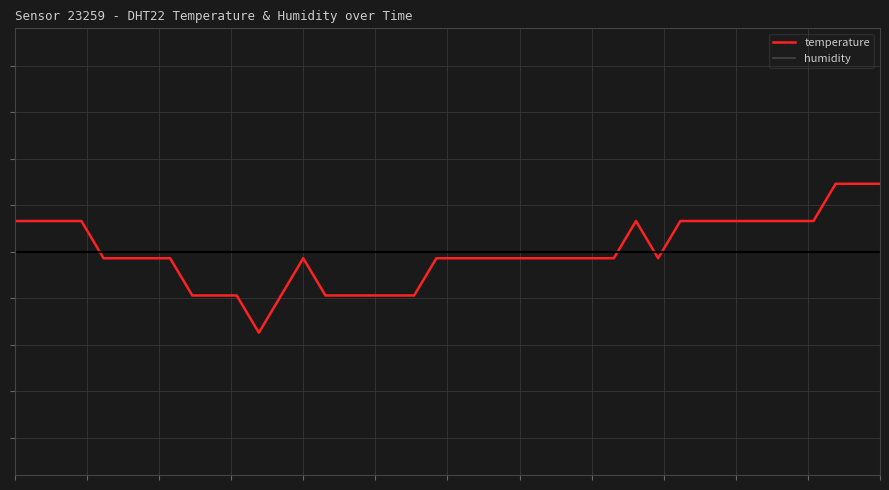

Does the chart have visible grid lines?

Yes